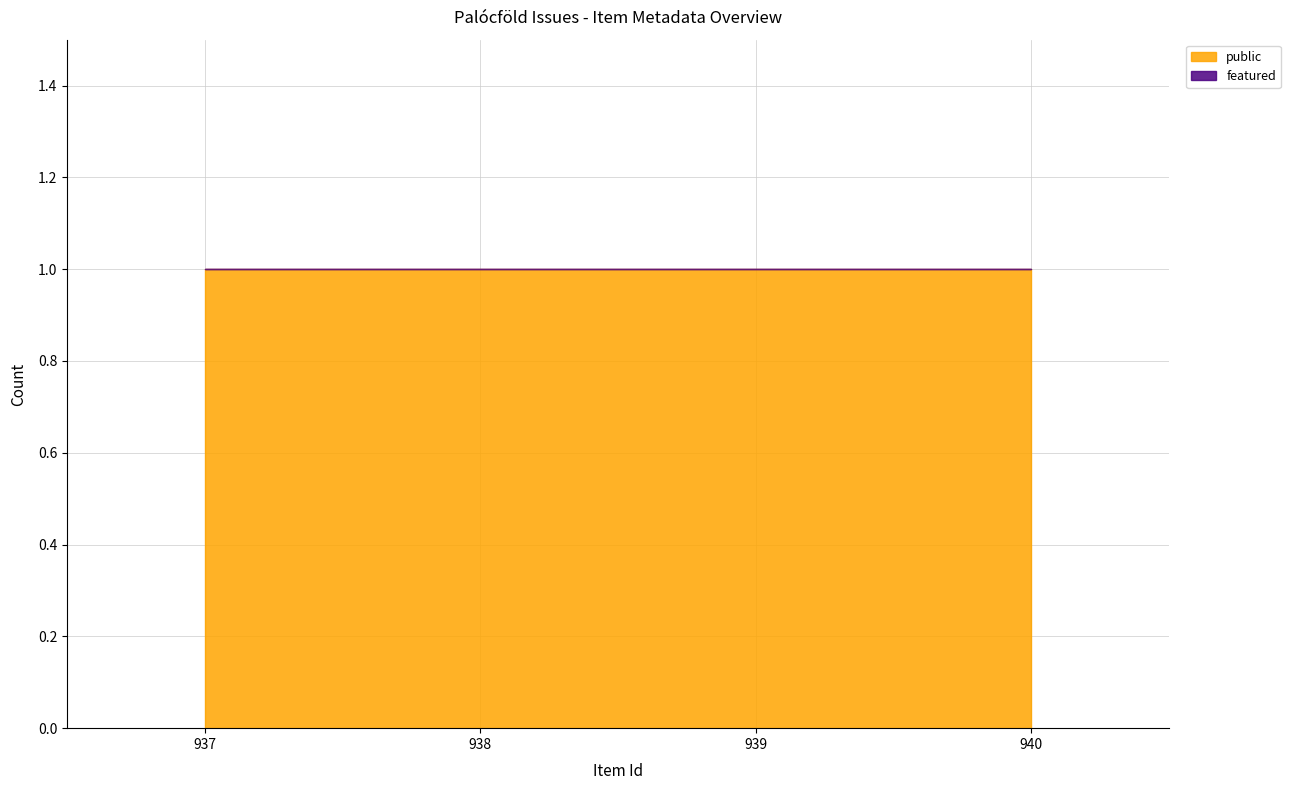

How many lines are shown in the chart?

2